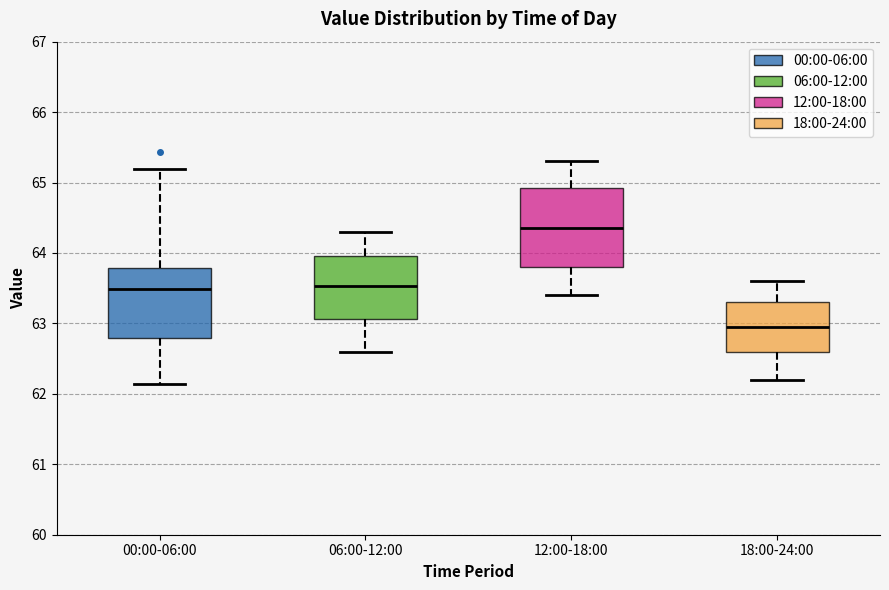

Where does the upper whisker of the box for 12:00-18:00 end on the y-axis? The values are not printed on the chart, so give them approximately, as read against the axis.

65.3